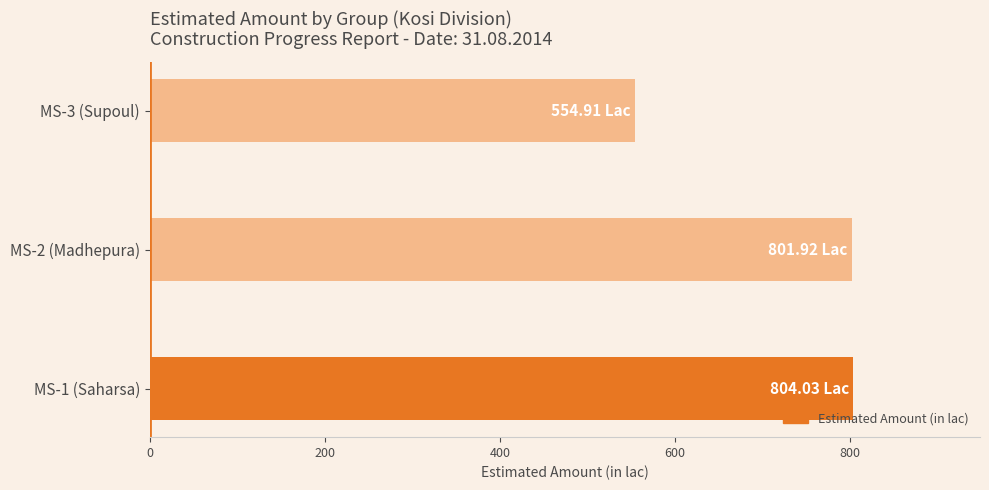

What is the difference between the second highest and minimum values?

247.0